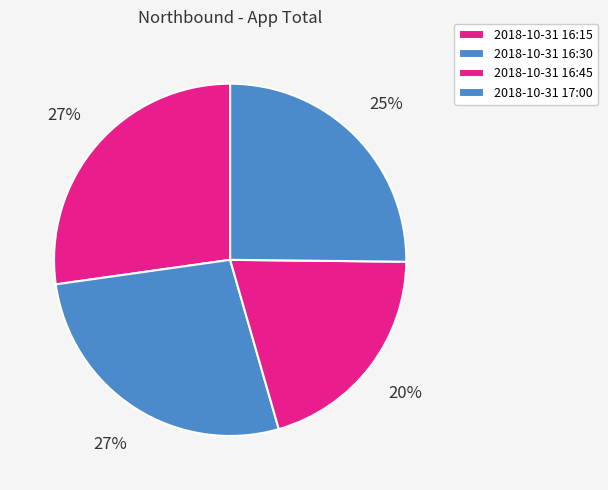

Is it true that 2018-10-31 16:15 is 36% of the pie?

False